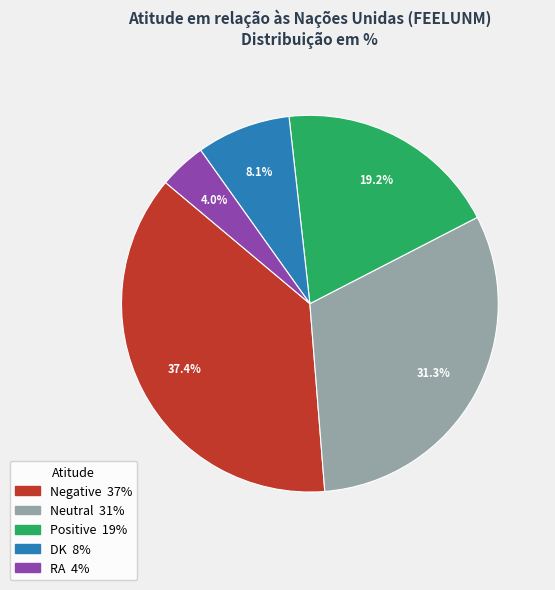

What percentage is NOT represented by RA?

96.0%